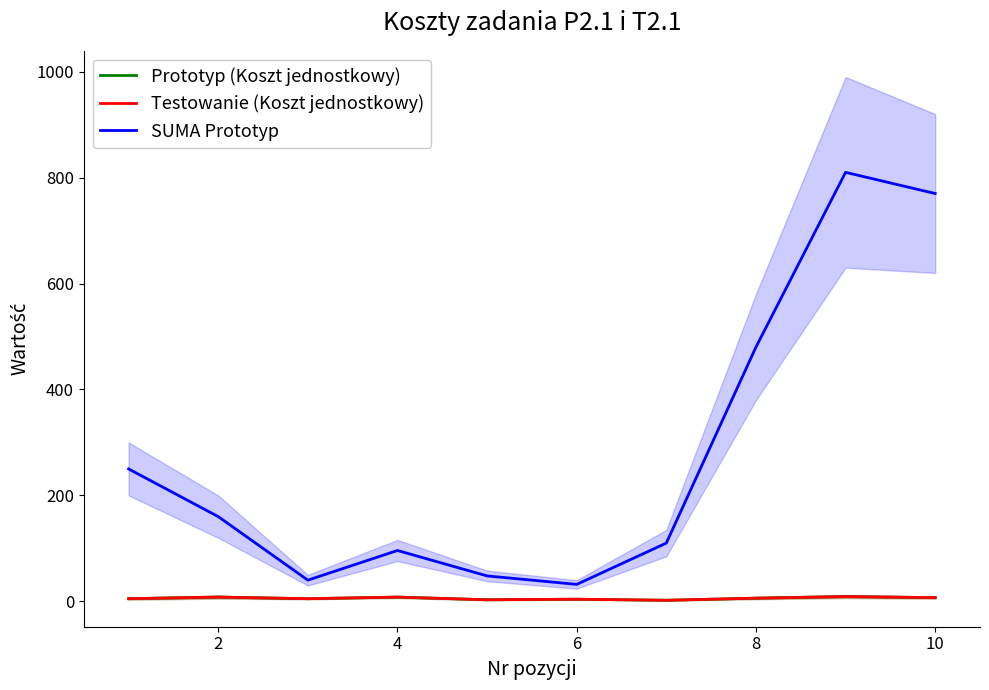

Where is SUMA Prototyp nearest to the value 421?

8